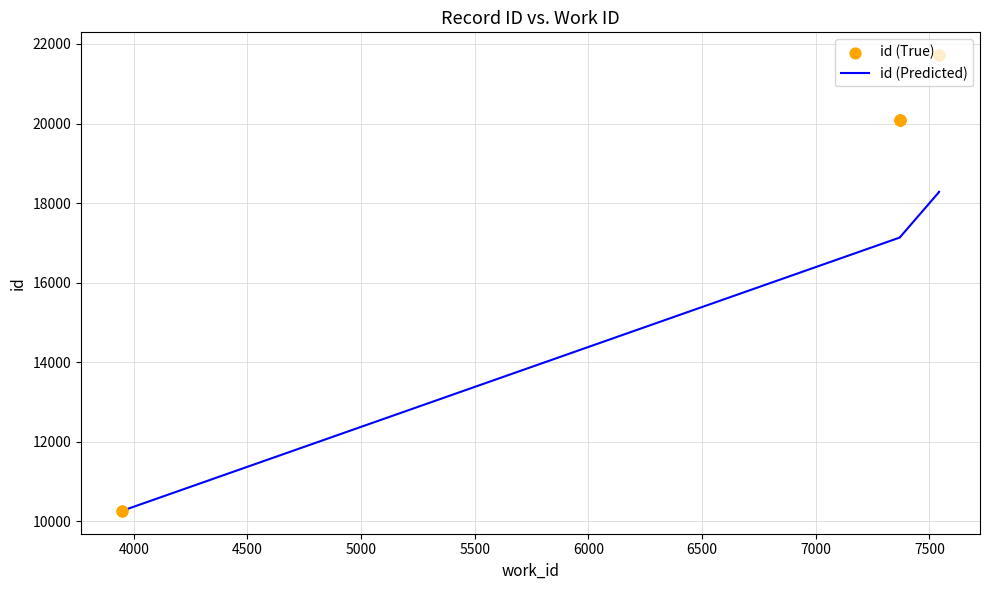

Which series has the largest Y range (max minus min)?

id (True)